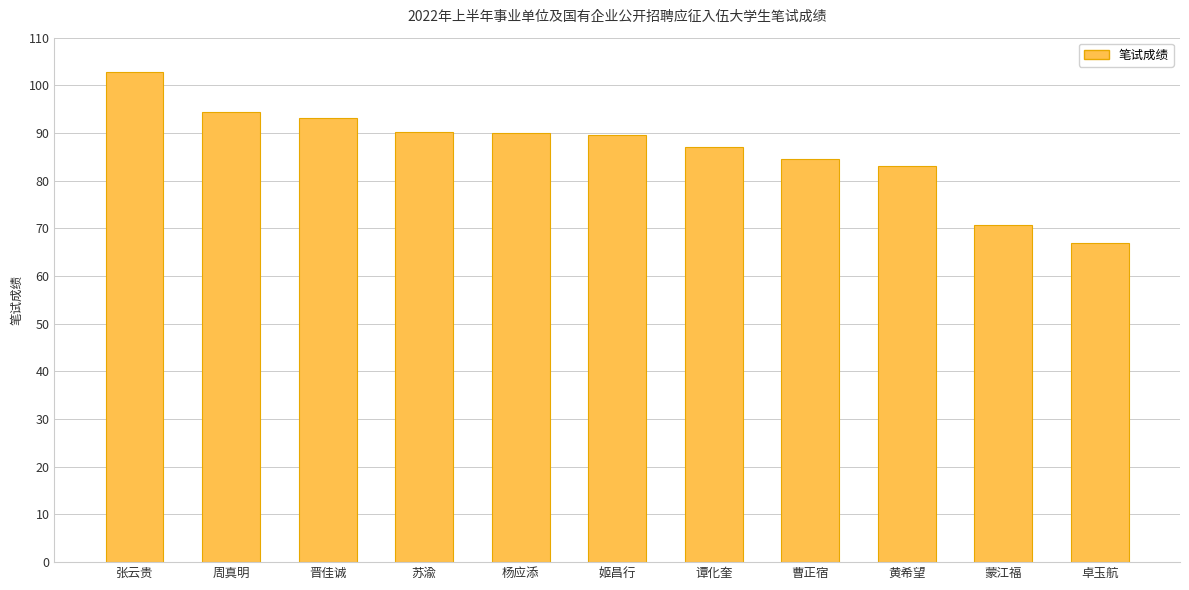

Which category has the lowest value across all series?

卓玉航